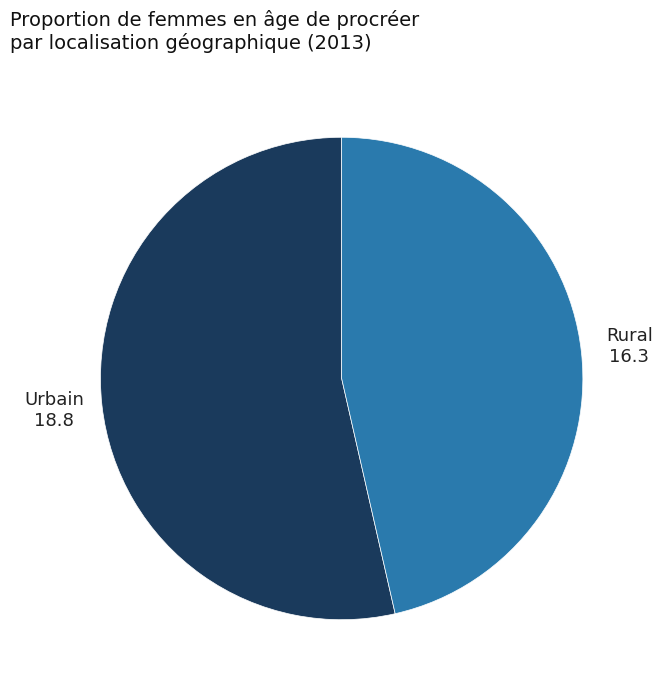

Is the sum of Urbain and Rural greater than half?

Yes